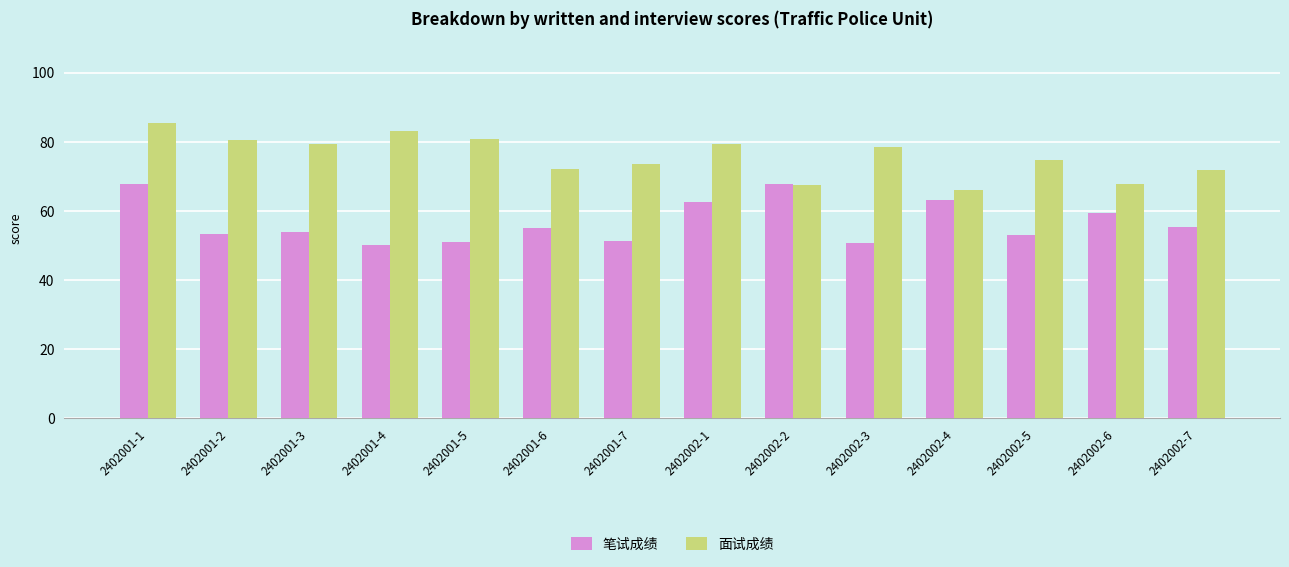

How many distinct data groups are displayed?

2